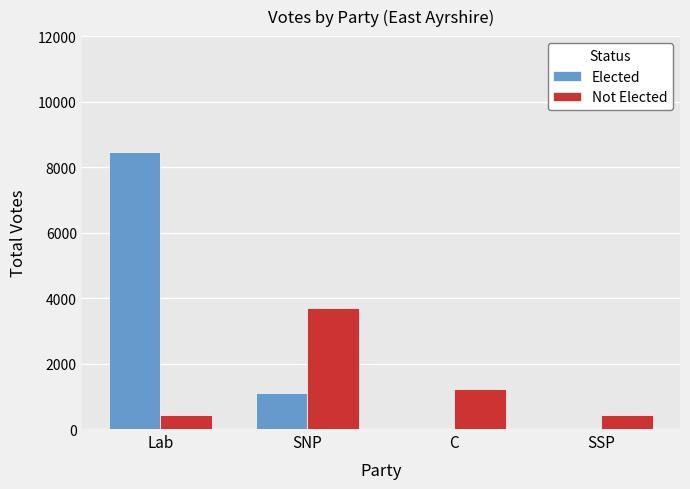

Which series has the largest total across all categories?

Elected